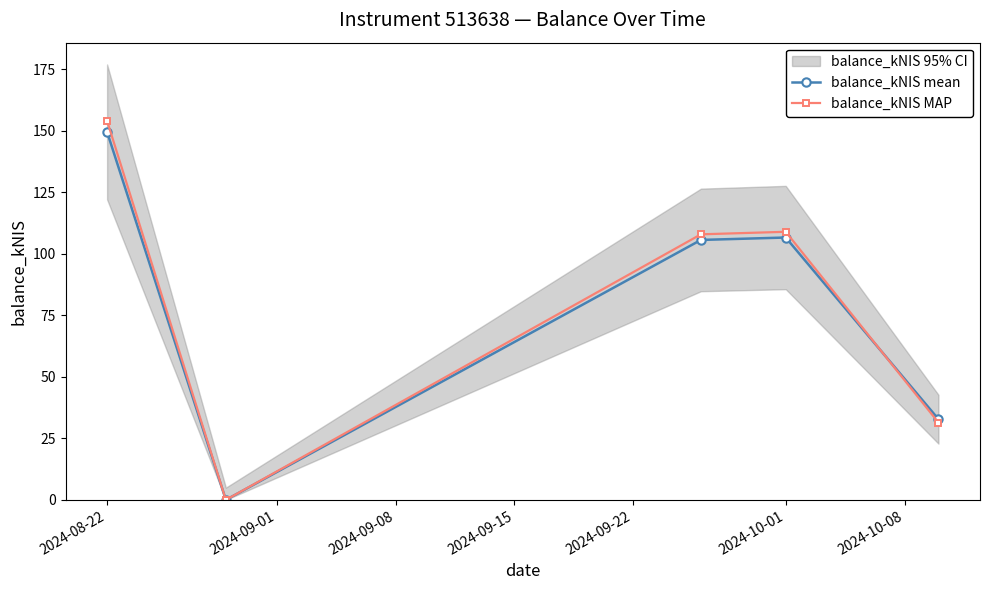

Which category has the highest value in the balance_kNIS MAP series?

2024-08-22